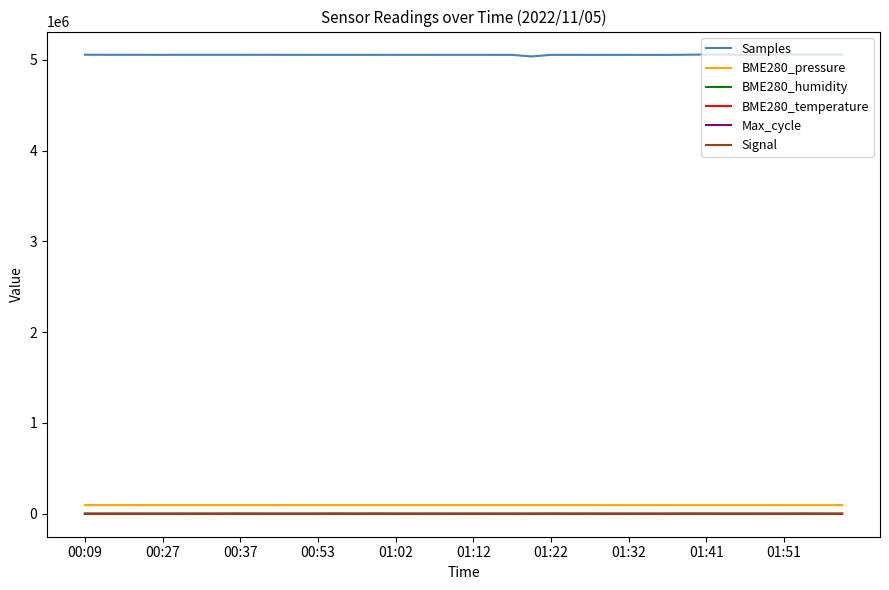

Which series has the largest range (max minus min)?

Samples